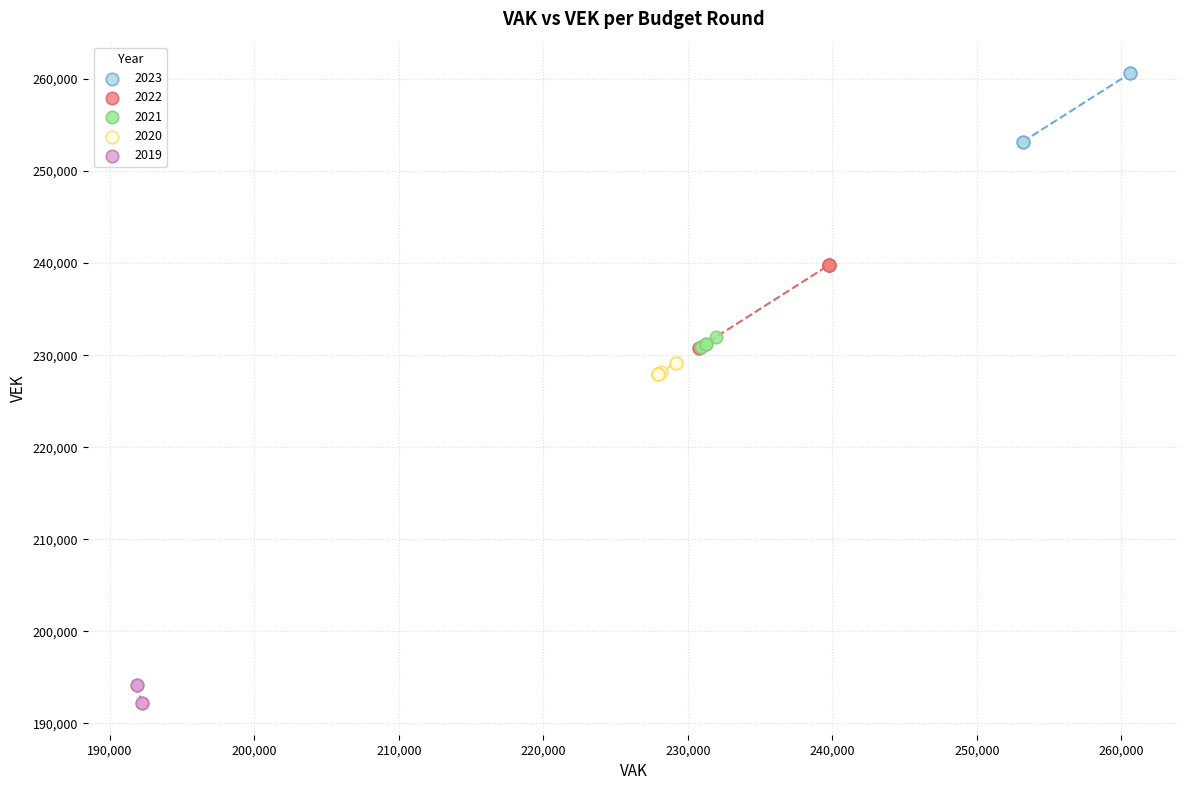

Which series contains the lowest Y value?

2019